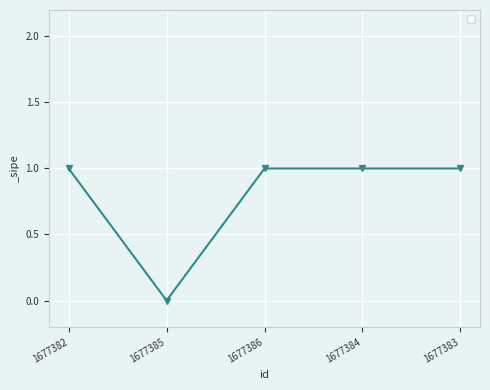

The value at 1677384 is 1. True or false?

True